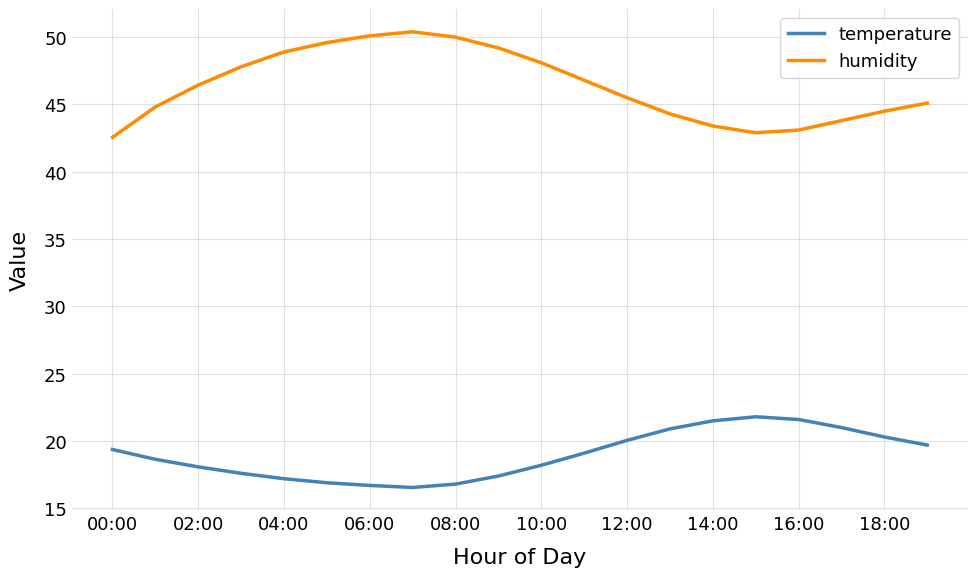

Which series has the widest spread of values?

humidity